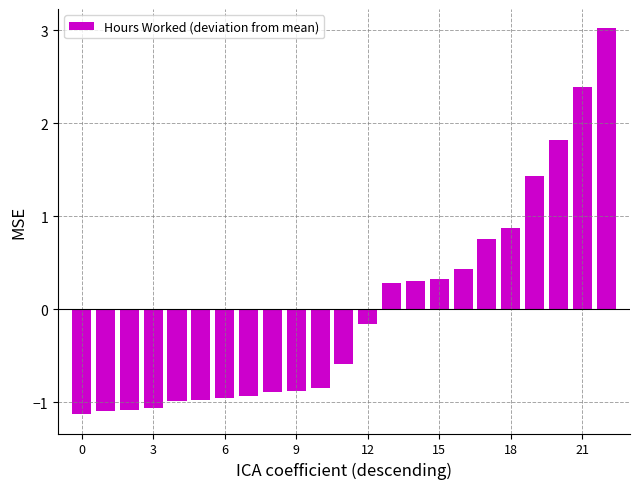

What is the greatest value displayed?

3.0